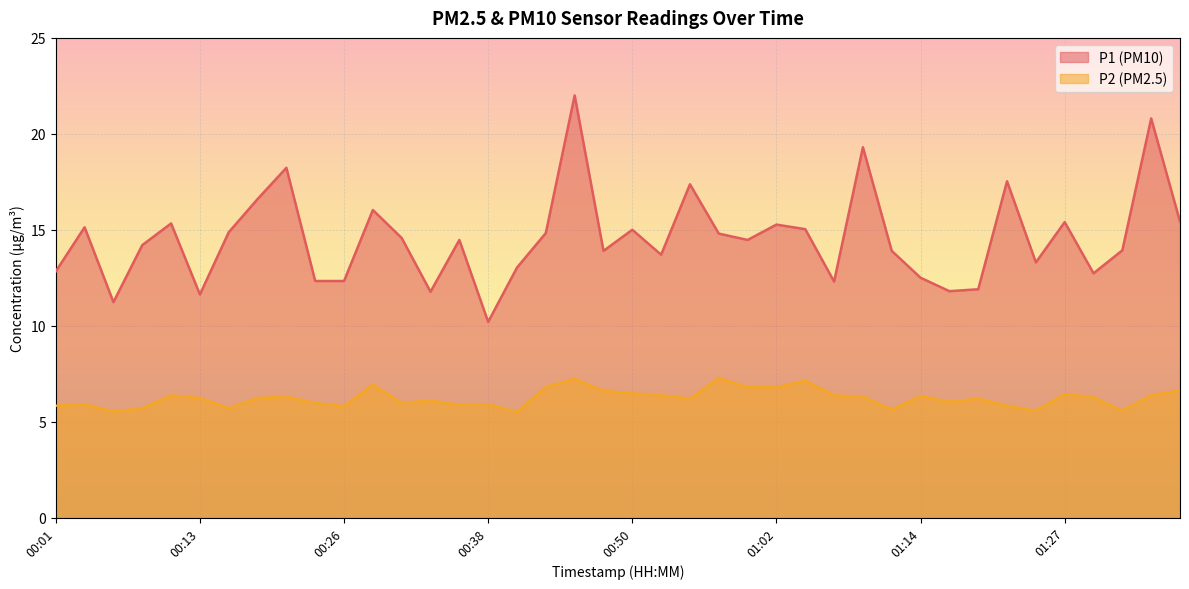

What is the difference between the maximum and minimum values in the P2 series?

1.8